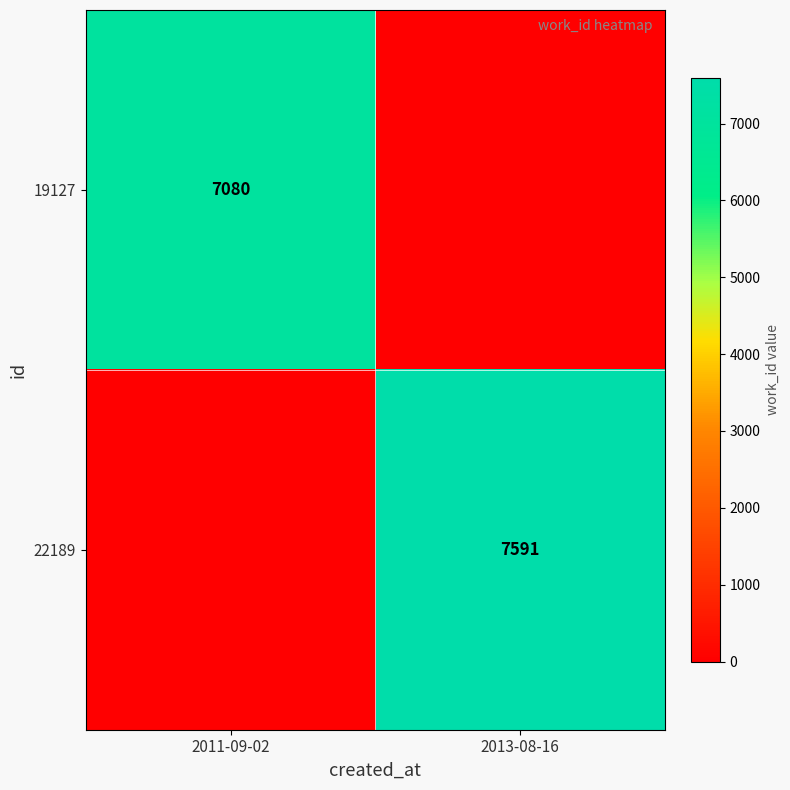

True or false: 22189 has a value of 7591 at 2013-08-16.

True